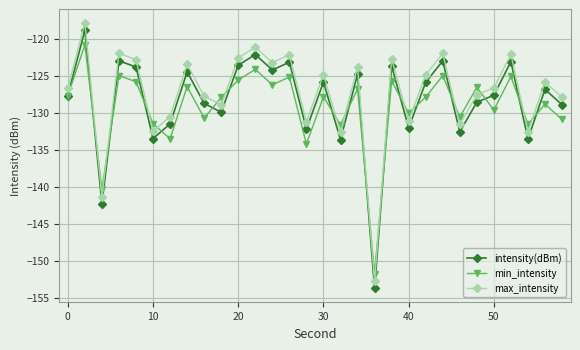

How many categories are shown in the chart?

30